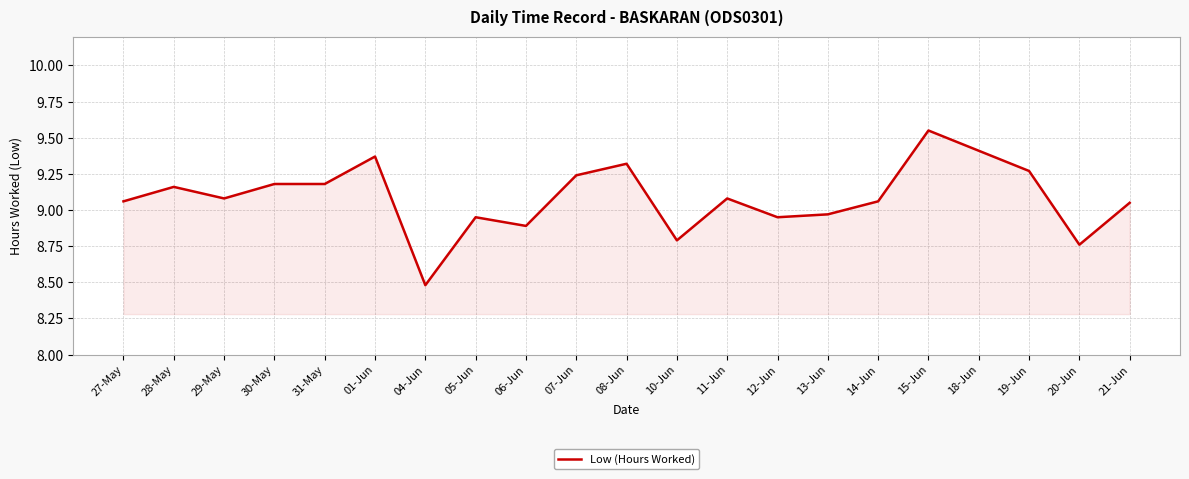

What is the change in value from 31-May to 13-Jun?

-0.2